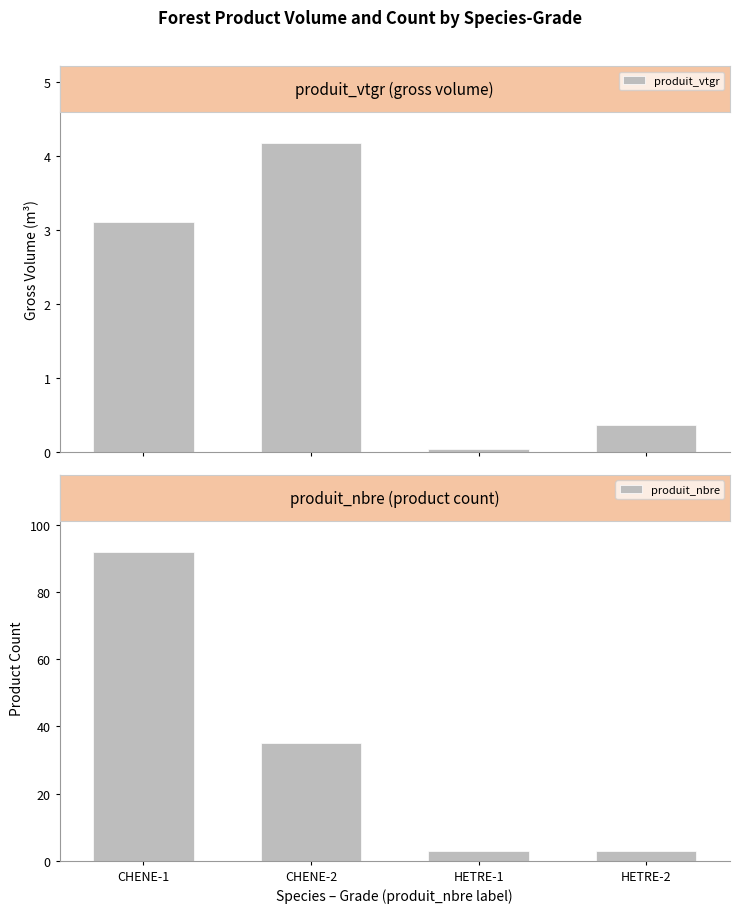

Are the bars grouped side by side (vs. stacked)?

Yes